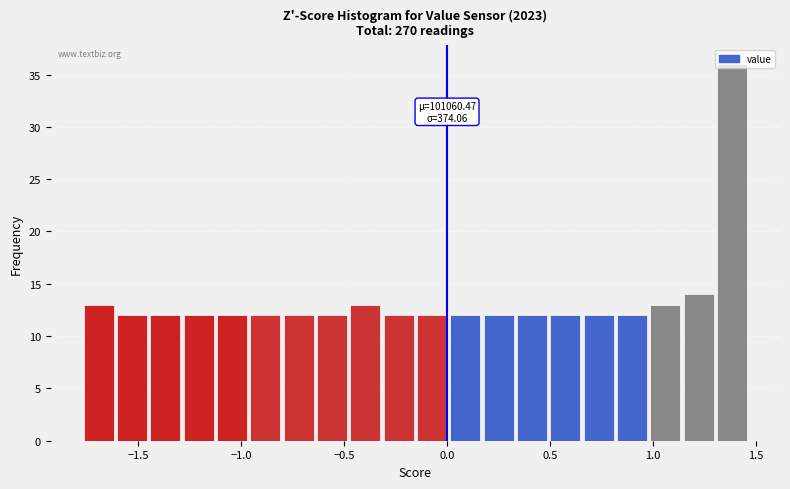

Around what value on the x-axis is the tallest bar? Give the approximate position of its centre, as read against the axis.

1.40